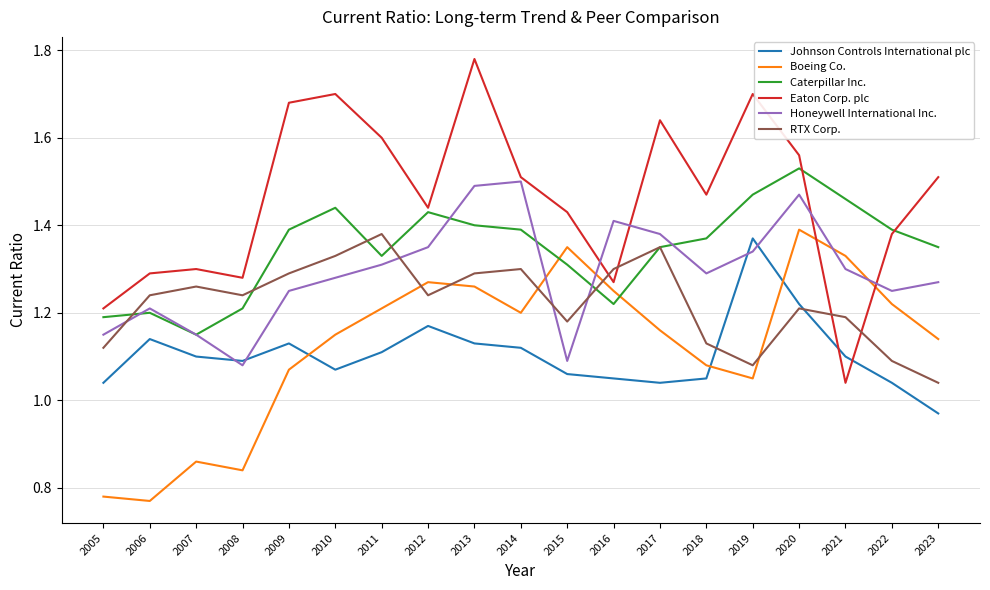

At which category does the chart reach its minimum across all series?

2006